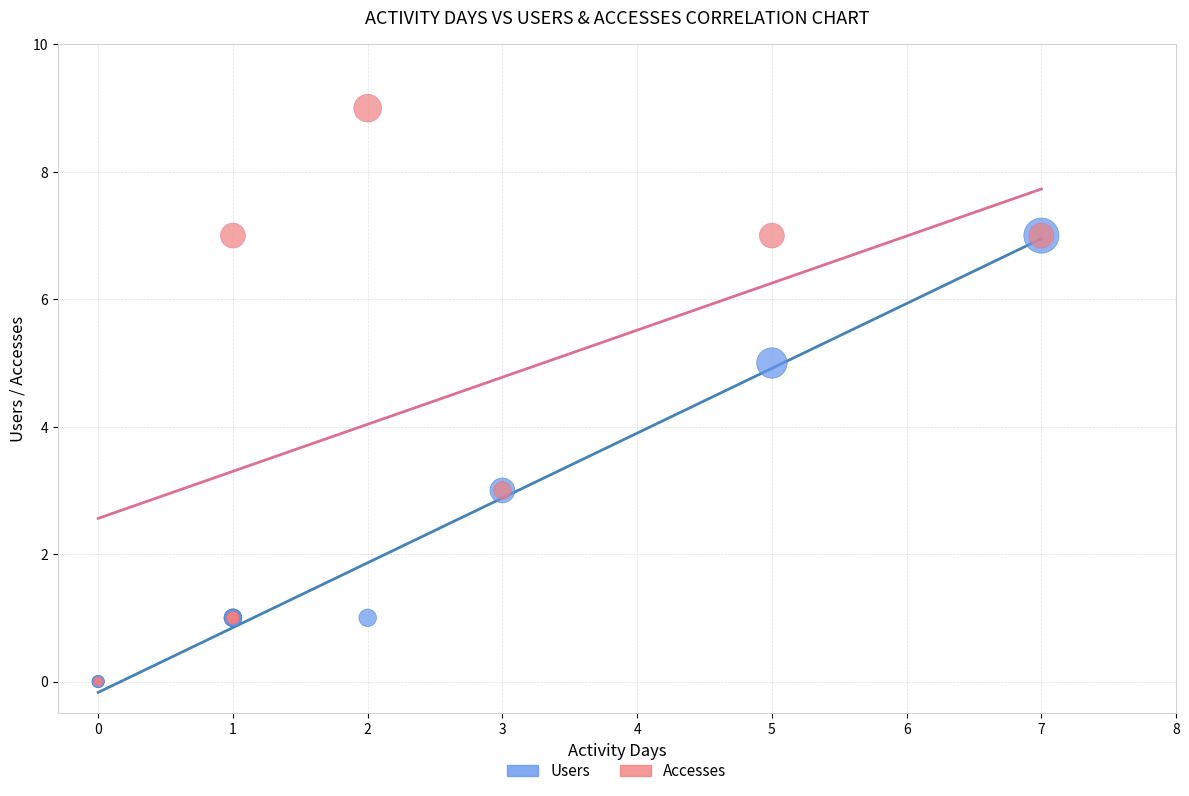

What are all the series names shown in the legend?

Users, Accesses